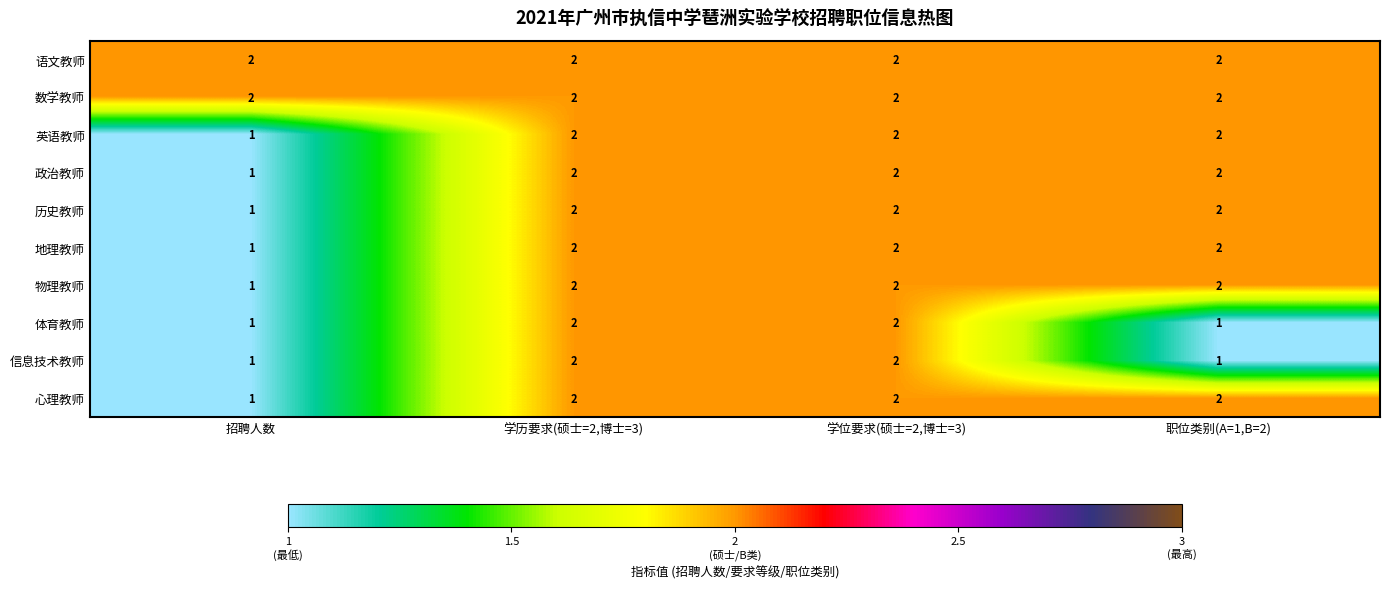

At how many categories does at least one series exceed 1?

4